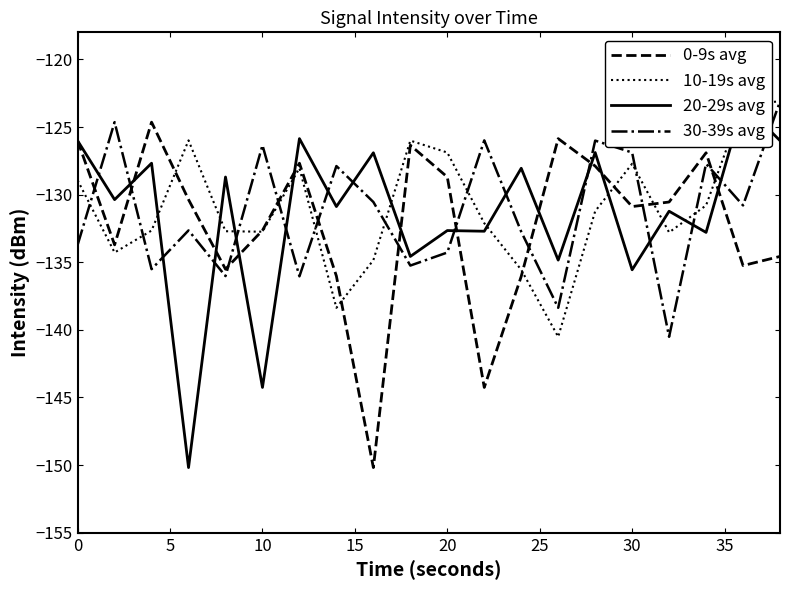

The 10-19s avg series shows -231.2 at 0. True or false?

False